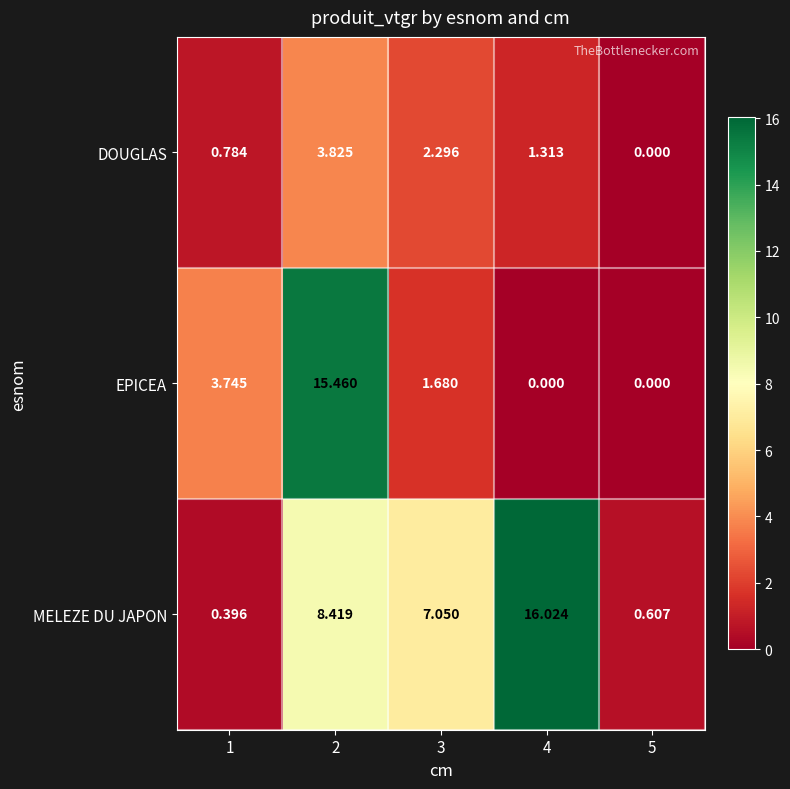

Which series has the largest range (max minus min)?

MELEZE DU JAPON